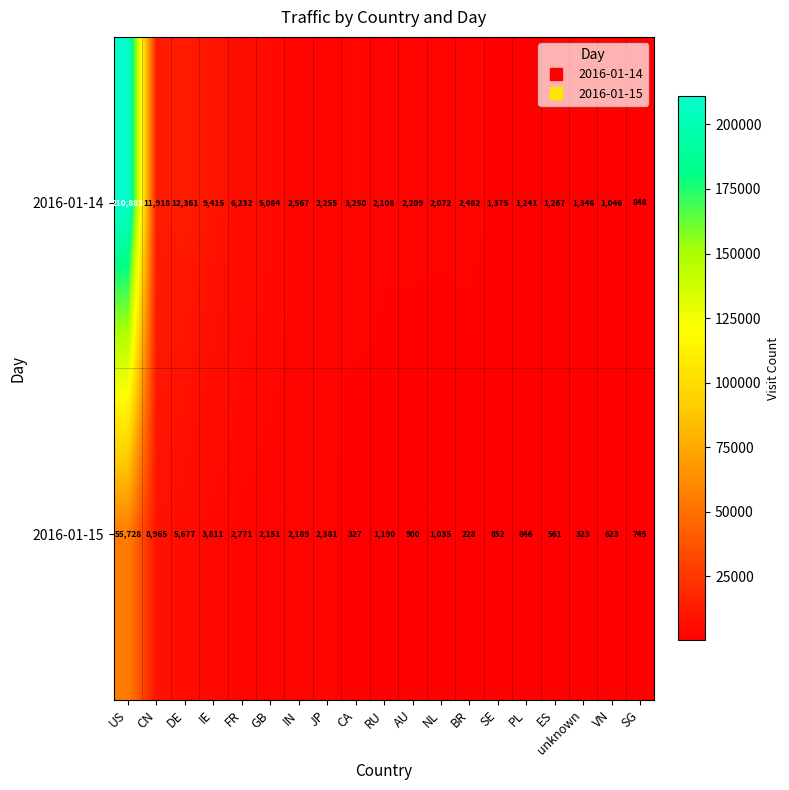

True or false: 2016-01-14 has a value of 111966 at US.

False